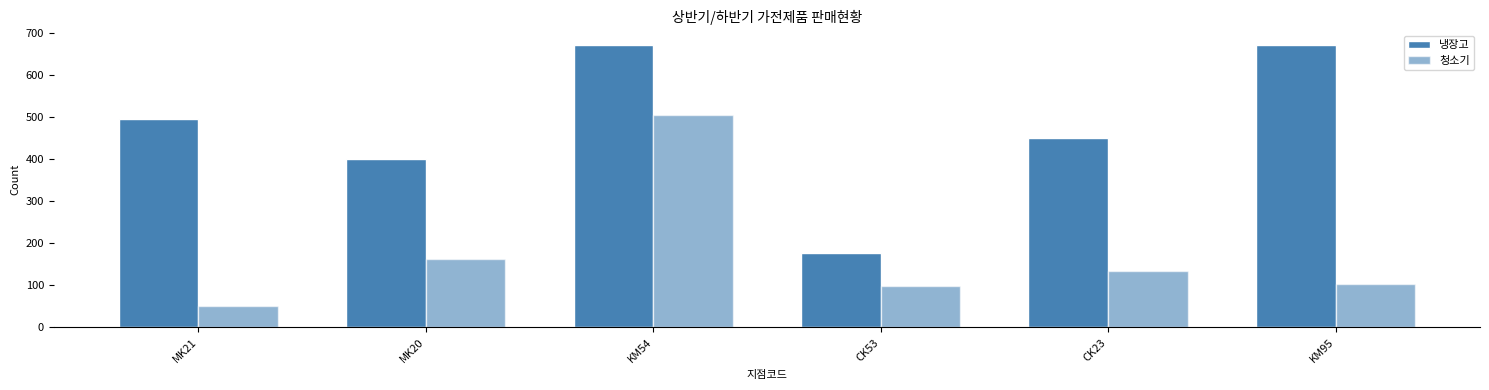

How many series are shown in this chart?

2